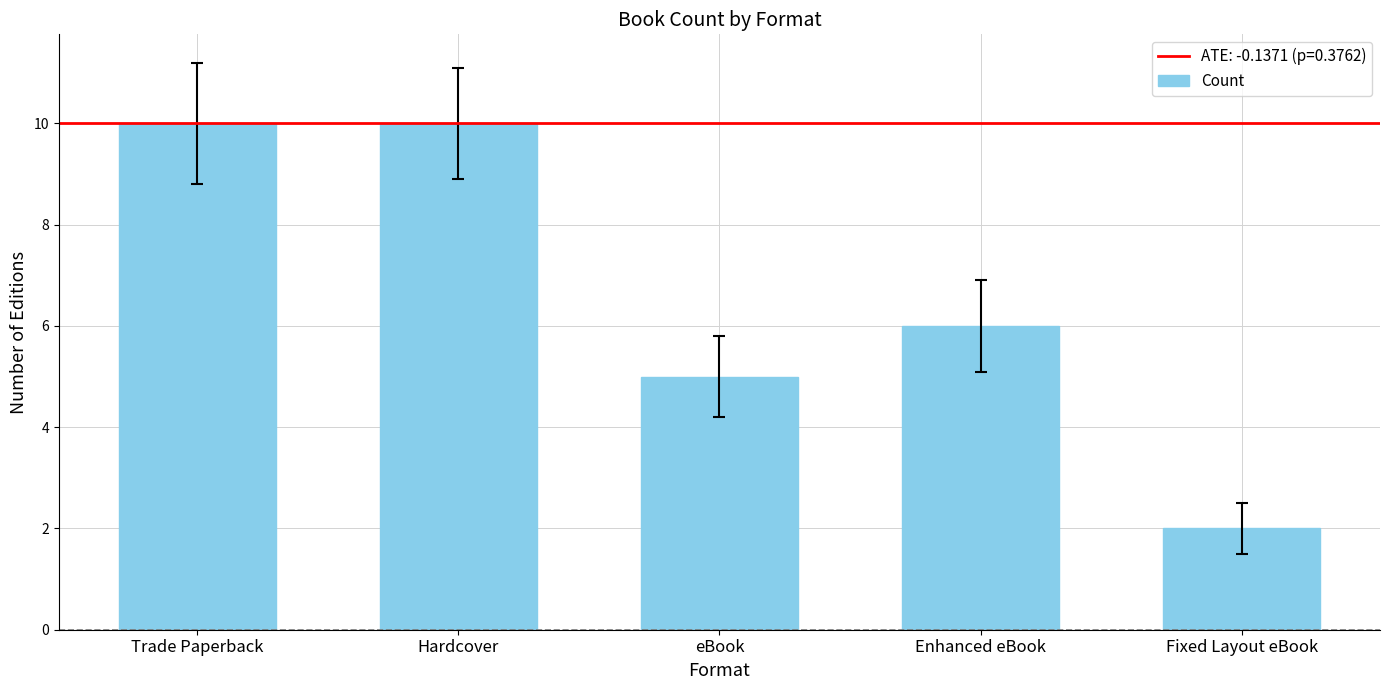

What is the difference between the maximum and minimum values?

8